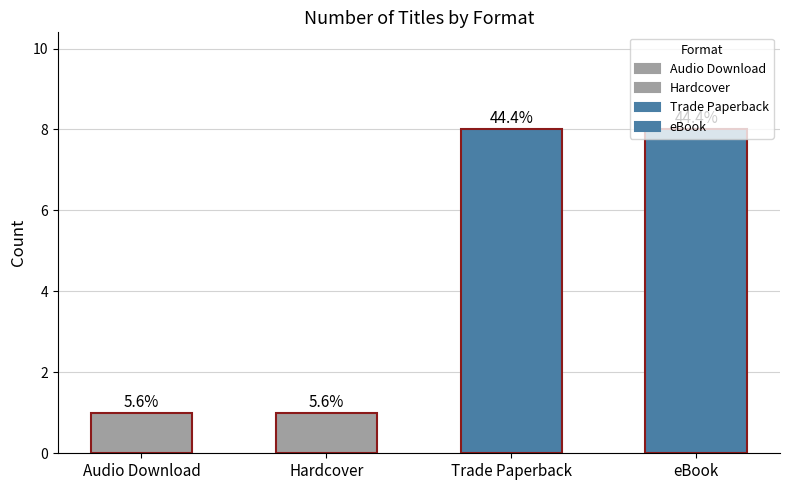

At which label is the value closest to 4?

Audio Download